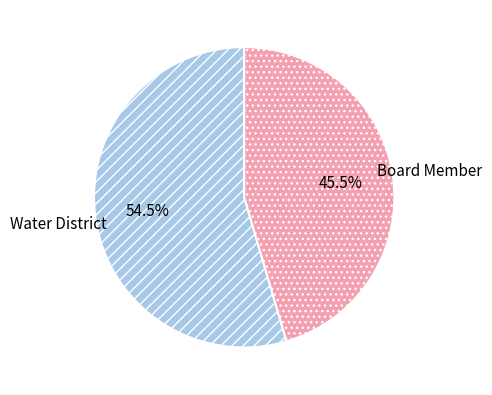

Rank the categories by value from lowest to highest.

Board Member, Water District